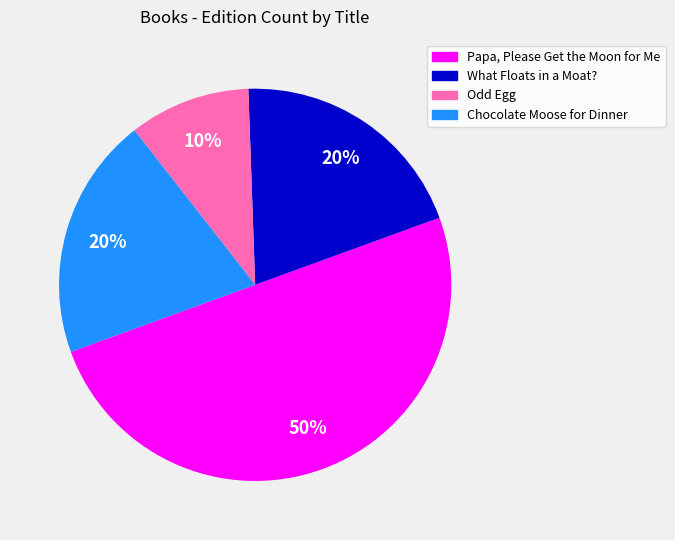

How many slices are in this pie chart?

4